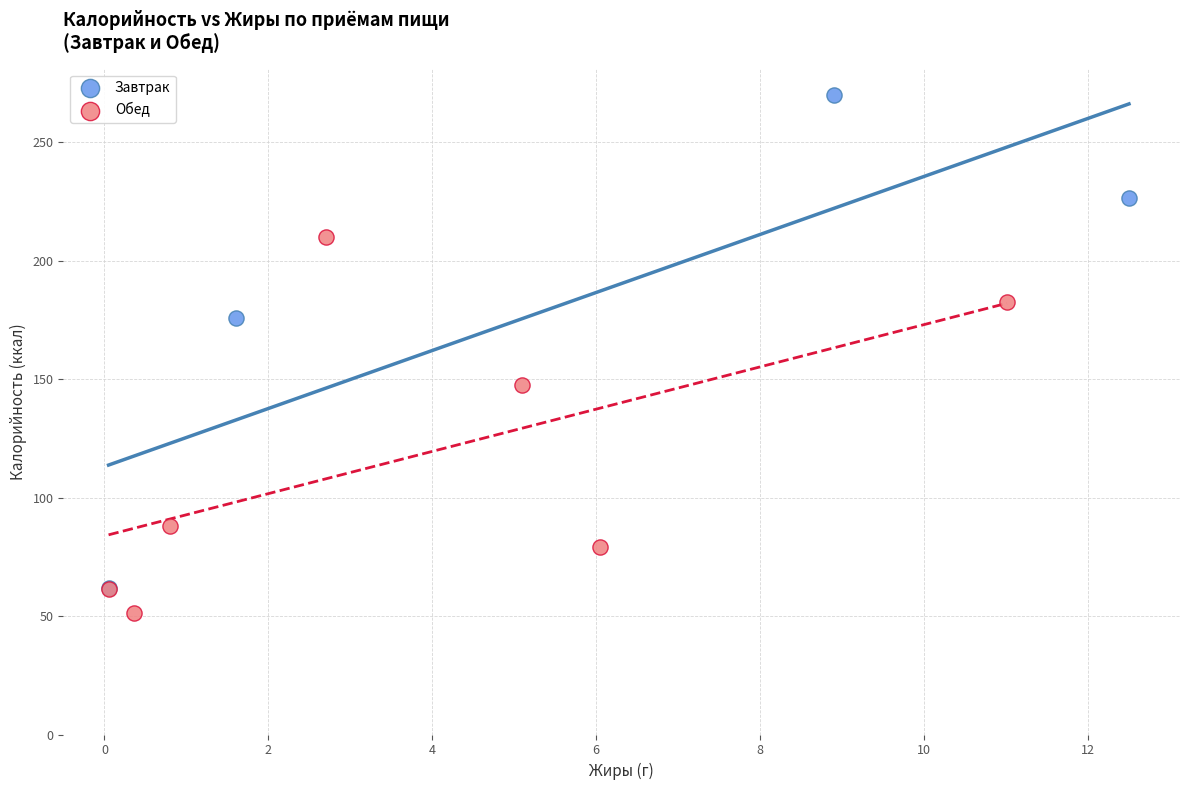

Which series has the largest Y range (max minus min)?

Завтрак